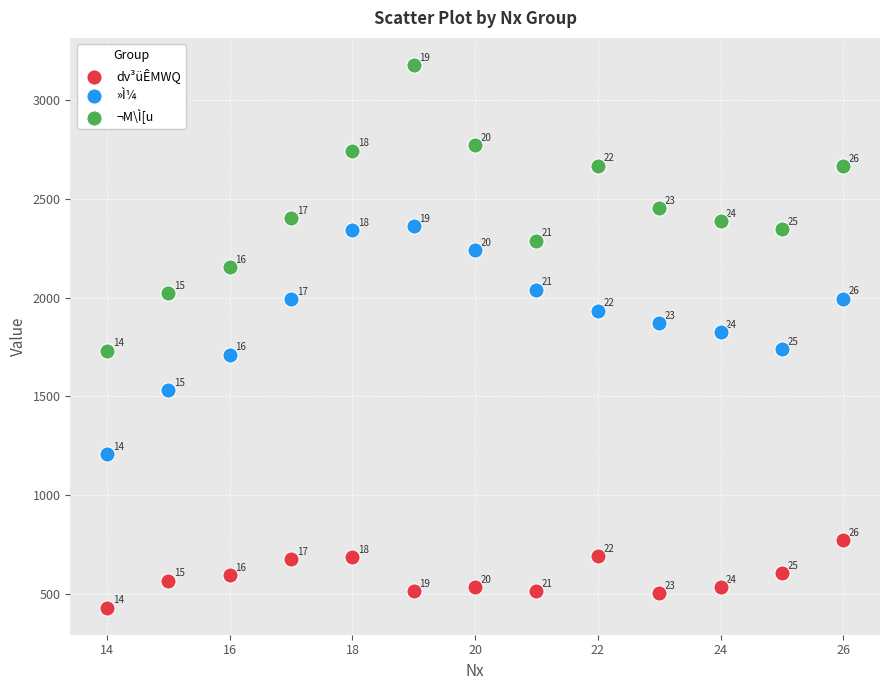

Across all data points, what is the range of X values (max minus min)?

12